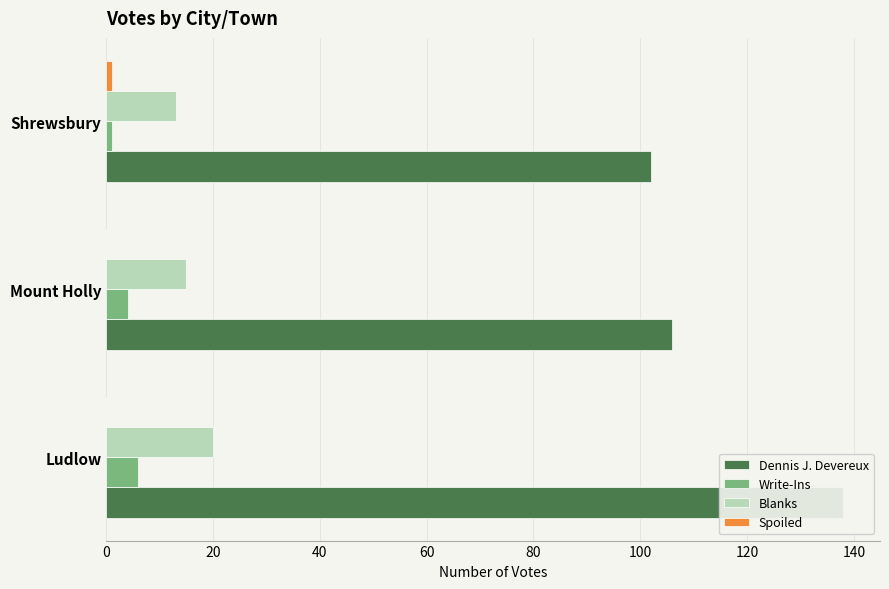

Is it true that Blanks equals 12 at 0?

False